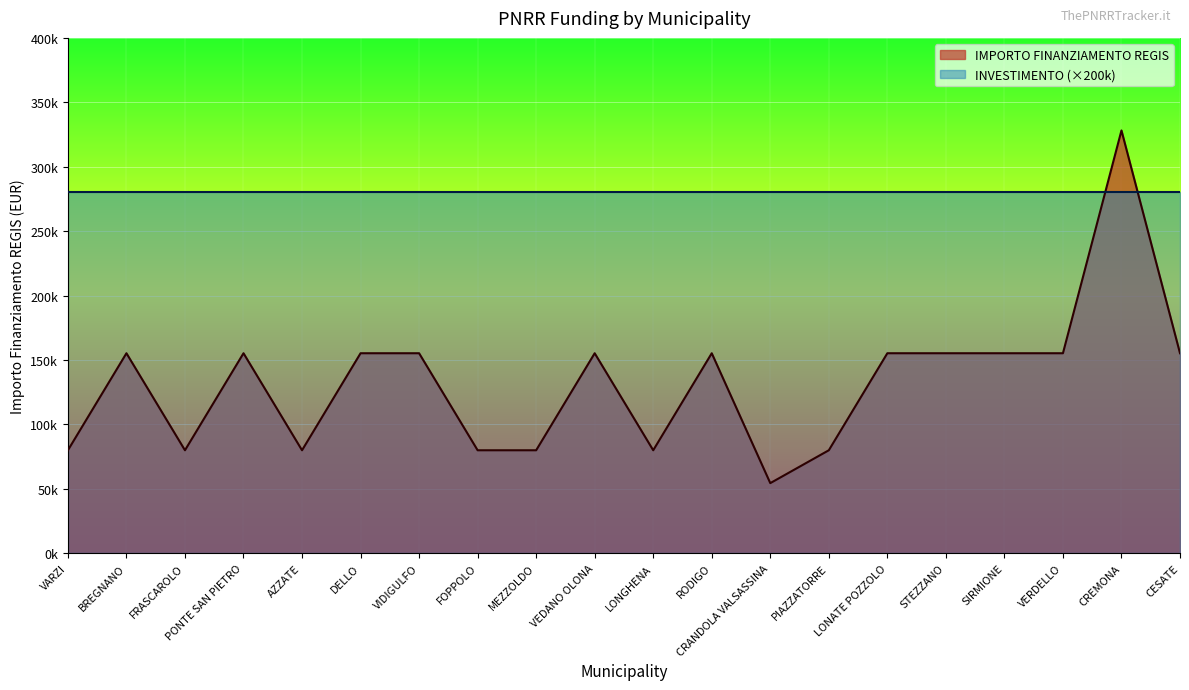

Where is the data nearest to the value 191286?

BREGNANO